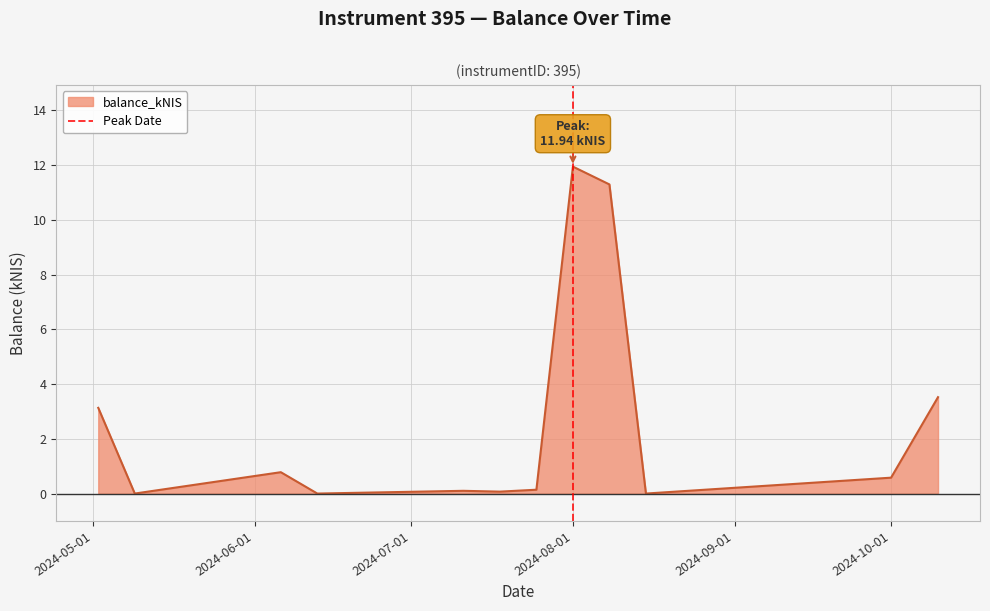

True or false: balance_kNIS has a value of 8.2 at 2024-08-01.

False